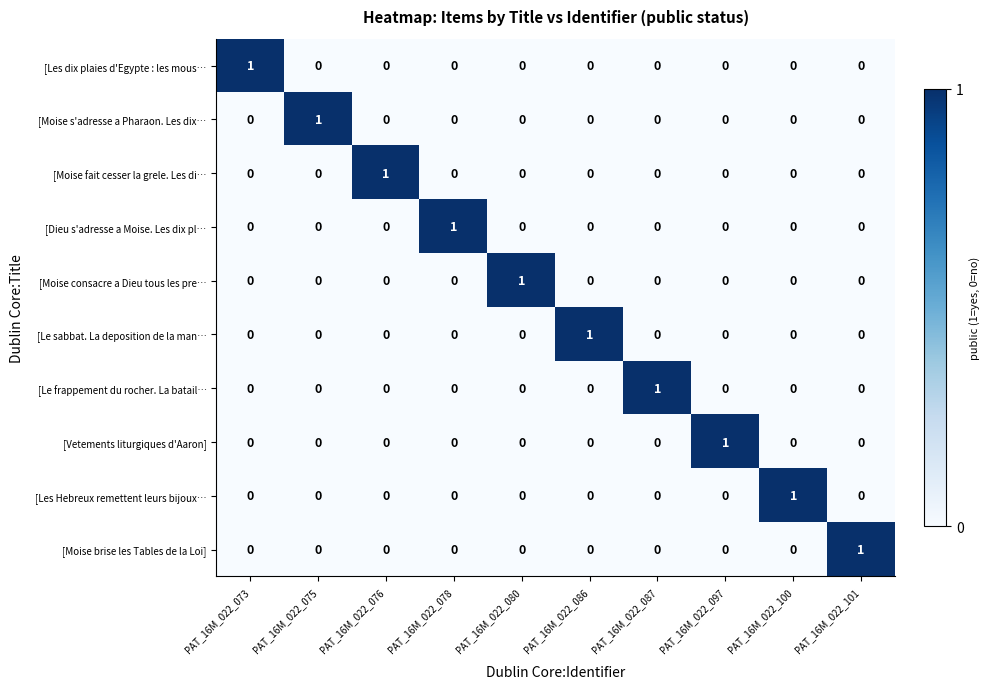

At which label does [Moise s'adresse a Pharaon. Les dix… reach its peak?

PAT_16M_022_075